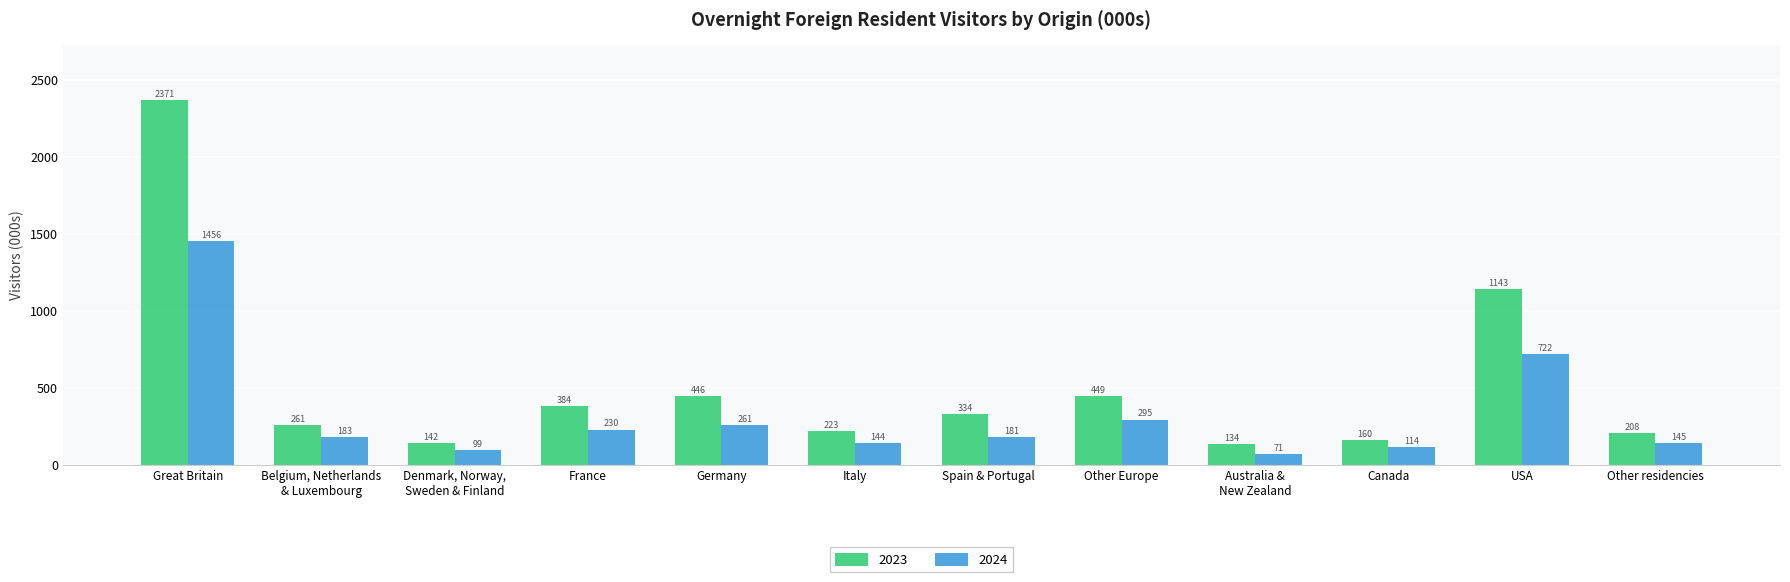

Which series has the largest total across all categories?

2023